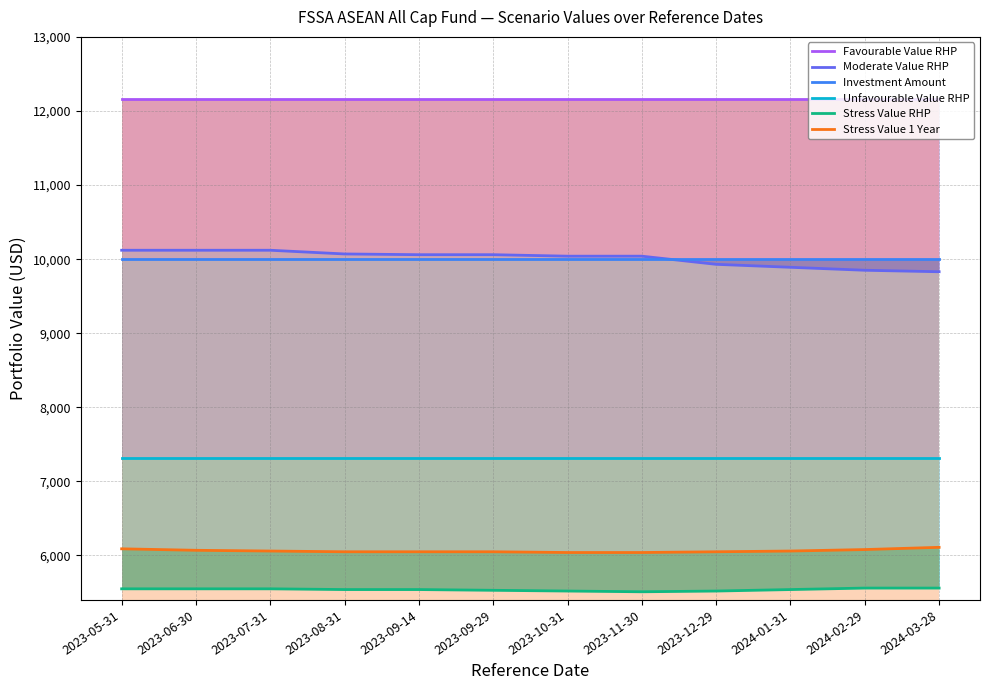

Reading left to right, transcribe all the data shown in this chart.

Favourable Value RHP: 2023-05-31=12160	2023-06-30=12160	2023-07-31=12160	2023-08-31=12160	2023-09-14=12160	2023-09-29=12160	2023-10-31=12160	2023-11-30=12160	2023-12-29=12160	2024-01-31=12160	2024-02-29=12160	2024-03-28=12160
Moderate Value RHP: 2023-05-31=10120	2023-06-30=10120	2023-07-31=10120	2023-08-31=10070	2023-09-14=10060	2023-09-29=10060	2023-10-31=10040	2023-11-30=10040	2023-12-29=9930	2024-01-31=9890	2024-02-29=9850	2024-03-28=9830
Investment Amount: 2023-05-31=10000	2023-06-30=10000	2023-07-31=10000	2023-08-31=10000	2023-09-14=10000	2023-09-29=10000	2023-10-31=10000	2023-11-30=10000	2023-12-29=10000	2024-01-31=10000	2024-02-29=10000	2024-03-28=10000
Unfavourable Value RHP: 2023-05-31=7310	2023-06-30=7310	2023-07-31=7310	2023-08-31=7310	2023-09-14=7310	2023-09-29=7310	2023-10-31=7310	2023-11-30=7310	2023-12-29=7310	2024-01-31=7310	2024-02-29=7310	2024-03-28=7310
Stress Value RHP: 2023-05-31=5550	2023-06-30=5550	2023-07-31=5550	2023-08-31=5540	2023-09-14=5540	2023-09-29=5530	2023-10-31=5520	2023-11-30=5510	2023-12-29=5520	2024-01-31=5540	2024-02-29=5560	2024-03-28=5560
Stress Value 1 Year: 2023-05-31=6090	2023-06-30=6070	2023-07-31=6060	2023-08-31=6050	2023-09-14=6050	2023-09-29=6050	2023-10-31=6040	2023-11-30=6040	2023-12-29=6050	2024-01-31=6060	2024-02-29=6080	2024-03-28=6110